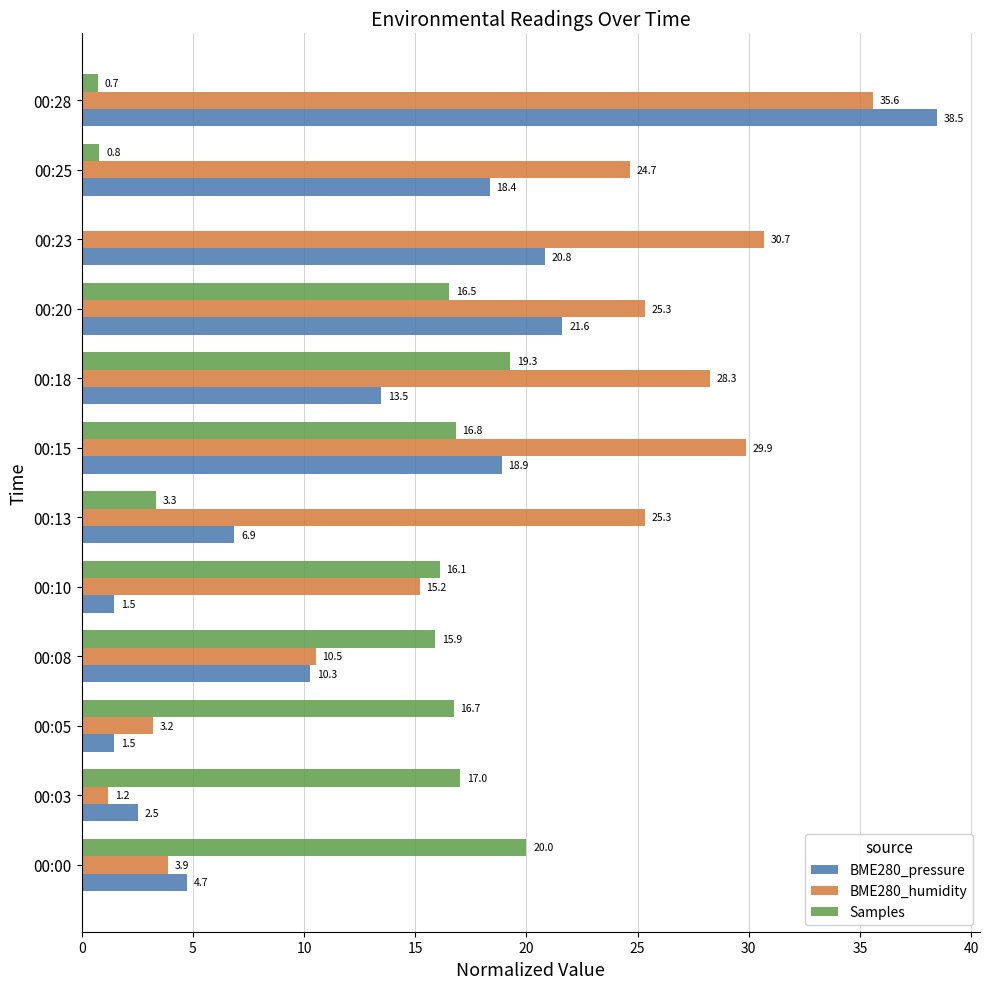

At which label is BME280_humidity closest to 18?

00:10